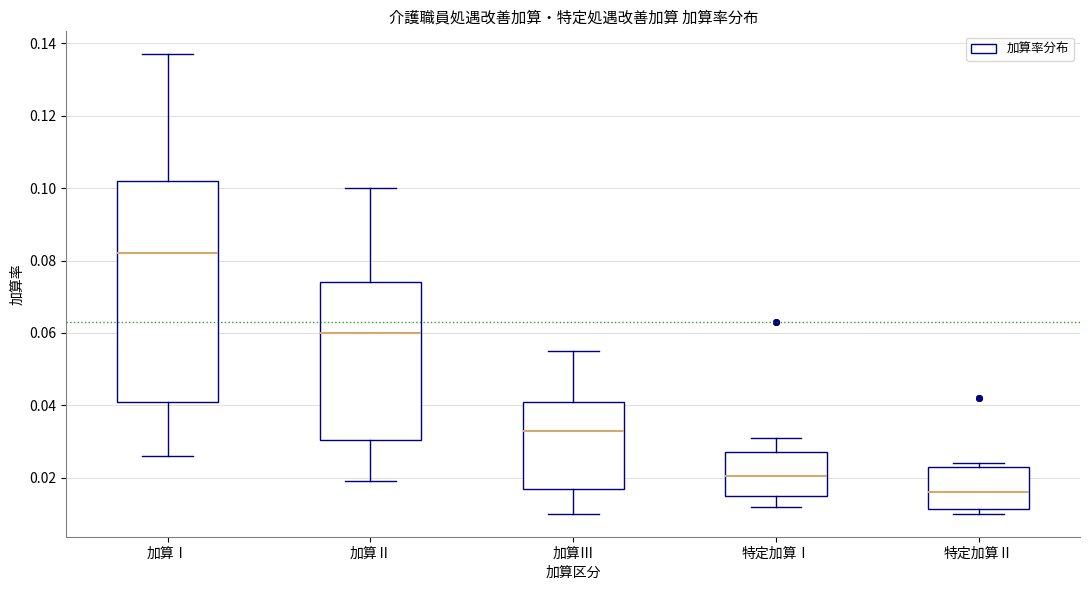

Where does the upper whisker of the box for 加算Ⅱ end on the y-axis? The values are not printed on the chart, so give them approximately, as read against the axis.

0.100